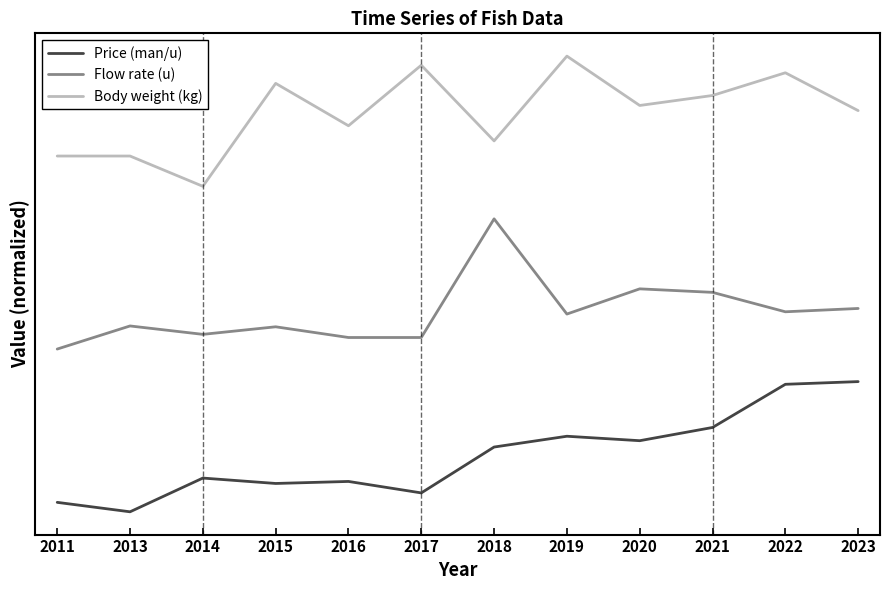

What are all the series names shown in the legend?

Price (man/u), Flow rate (u), Body weight (kg)